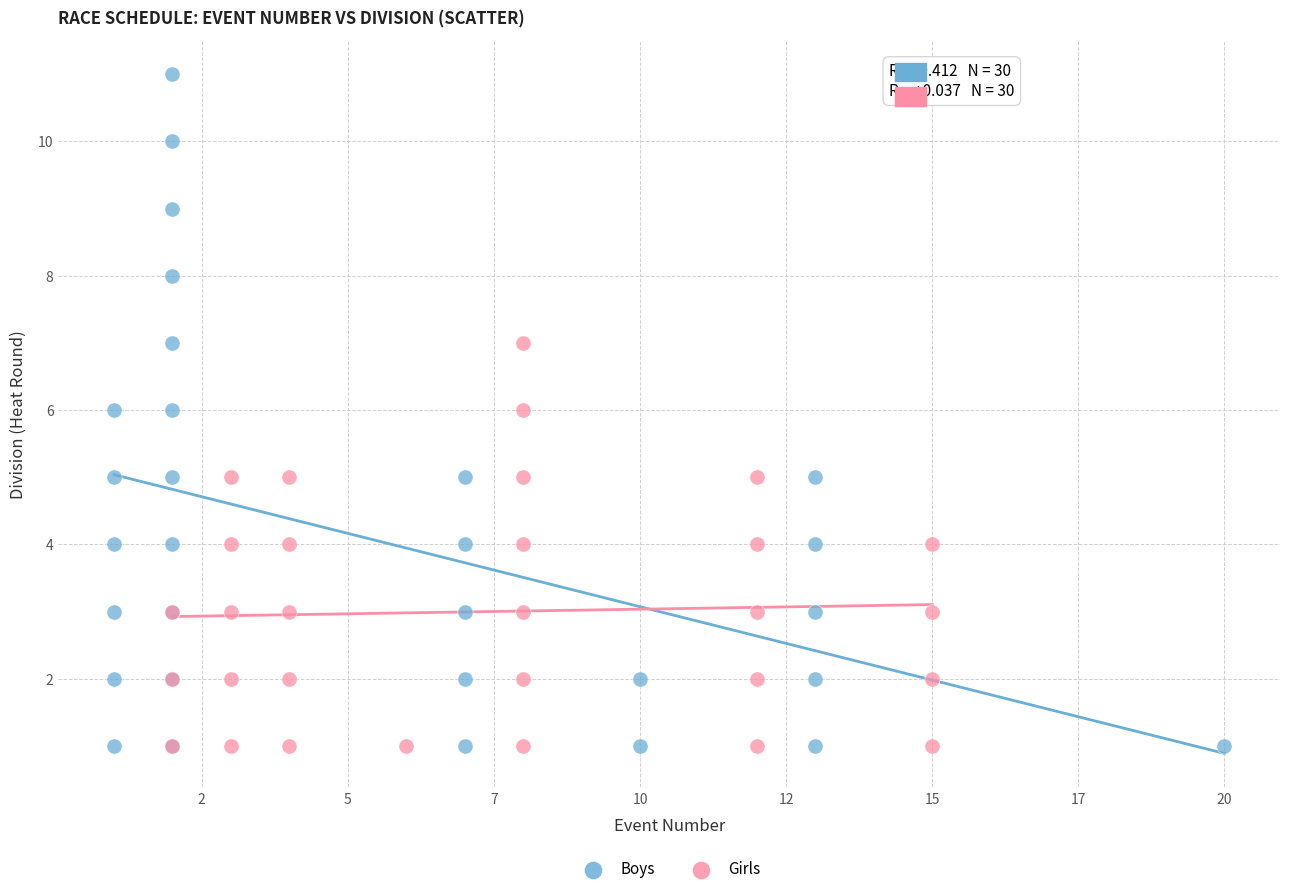

Which series contains the highest Y value?

Boys